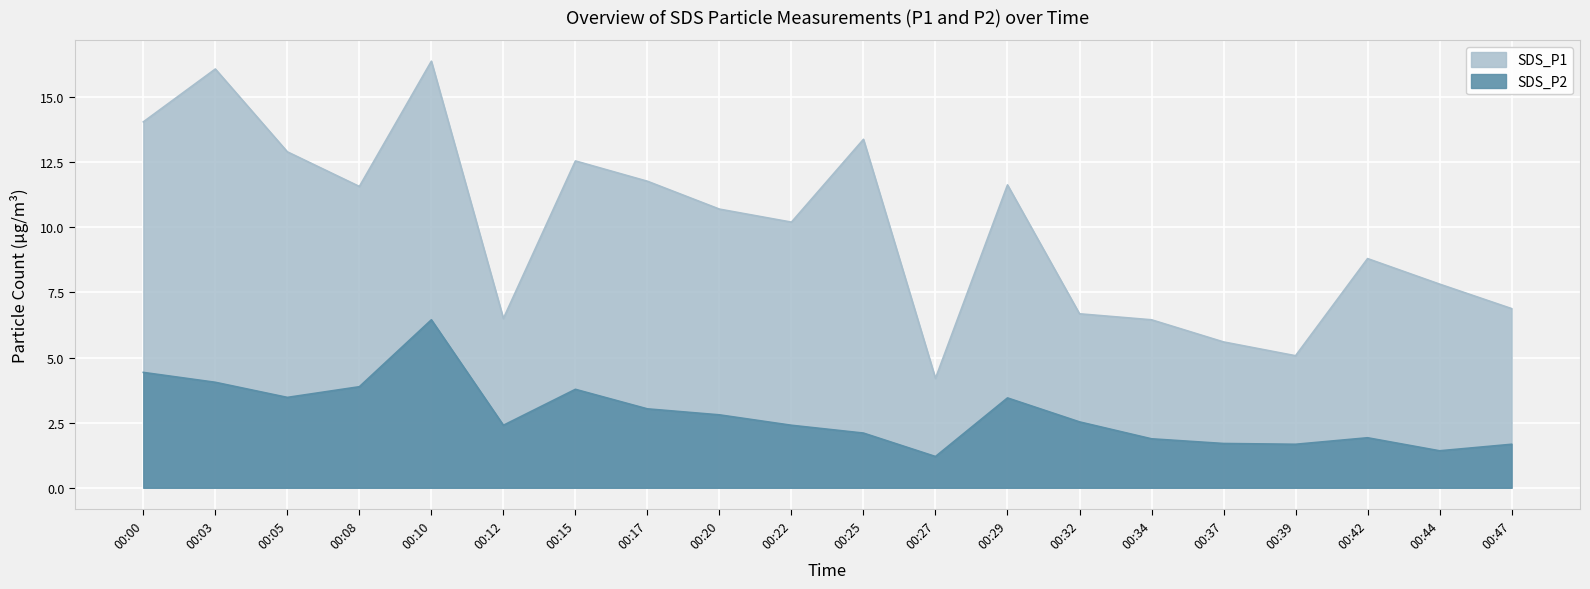

True or false: SDS_P1 and SDS_P2 intersect in this chart.

False